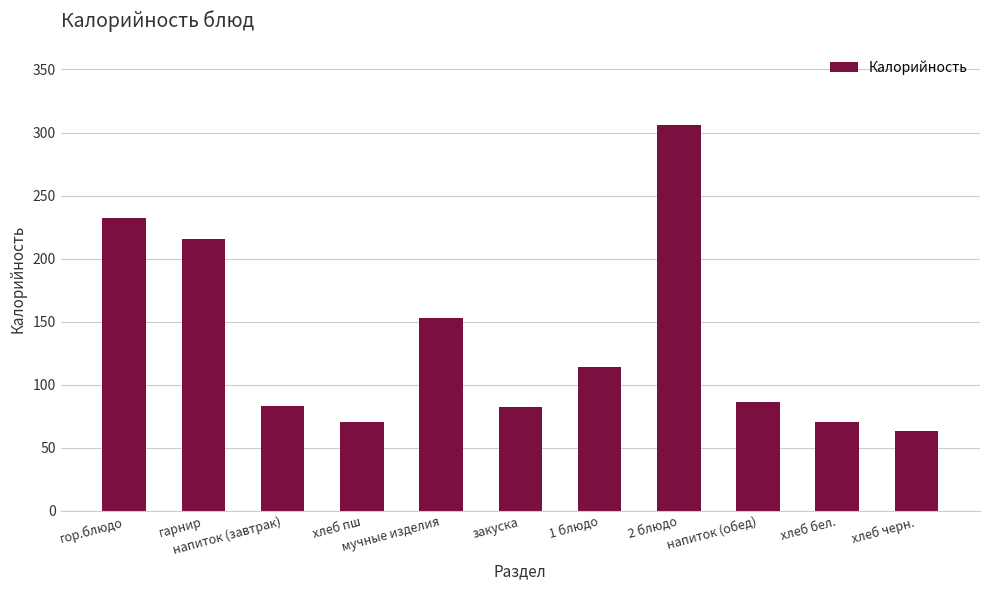

What is the minimum value shown in the chart?

63.6